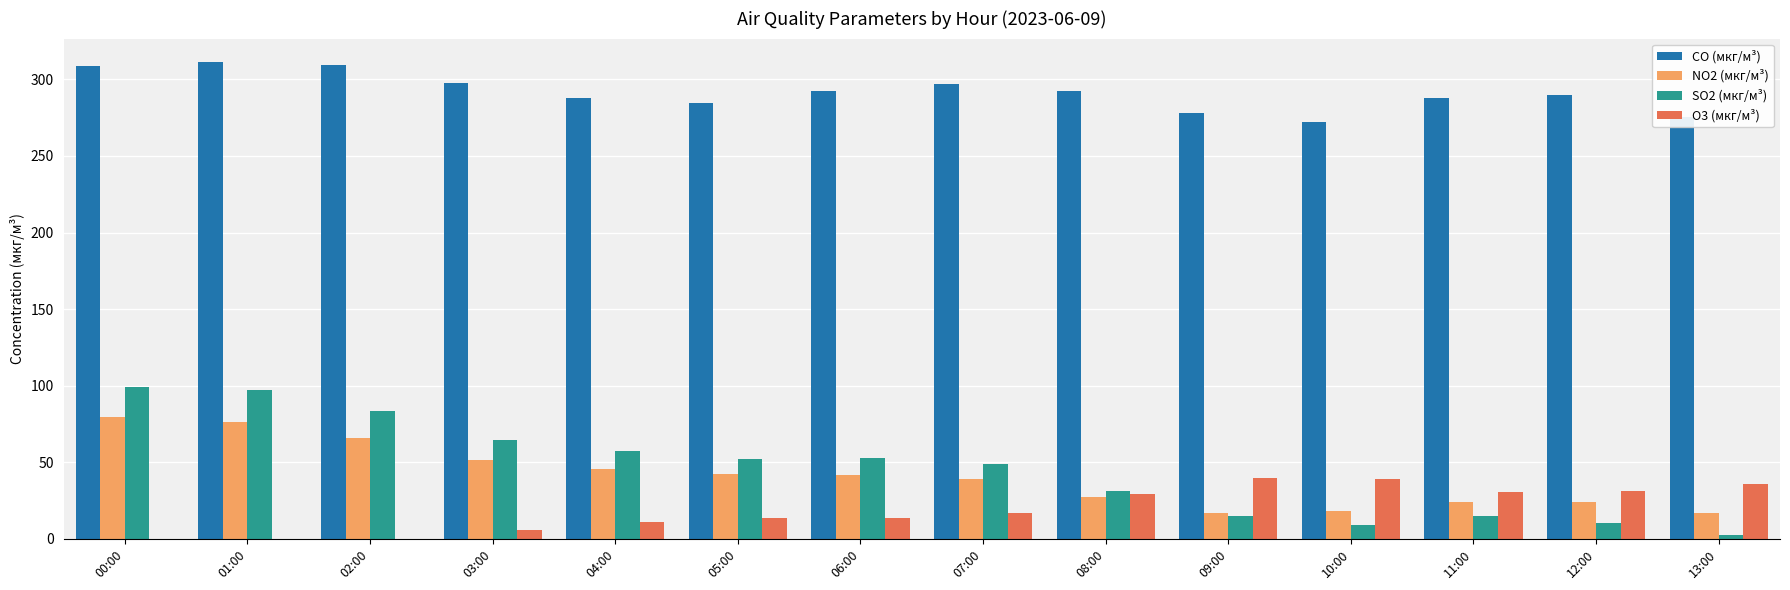

The value of CO (мкг/м³) at 12:00 is 415.4. True or false?

False